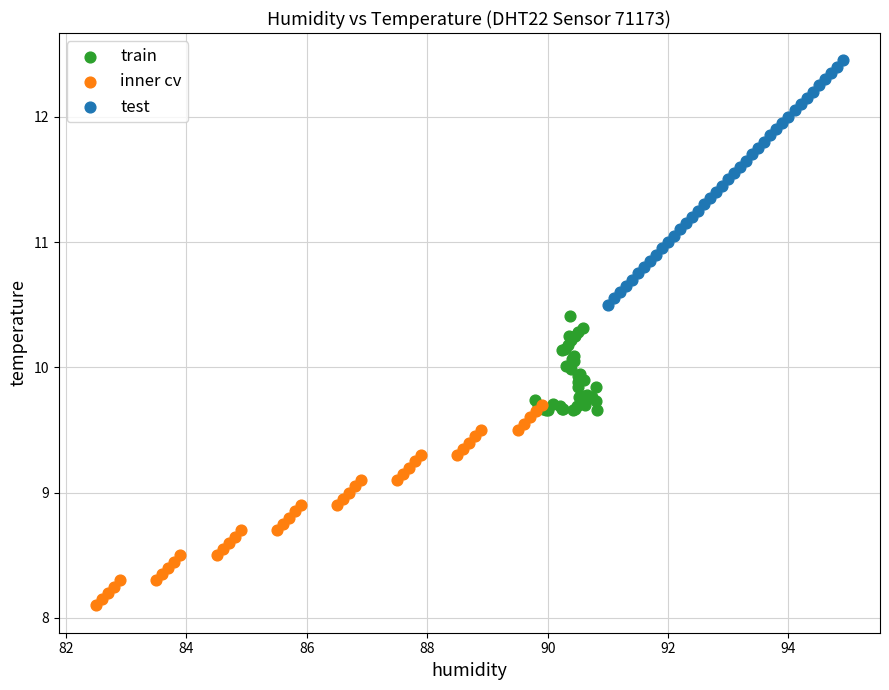

Which series contains the lowest Y value?

inner cv